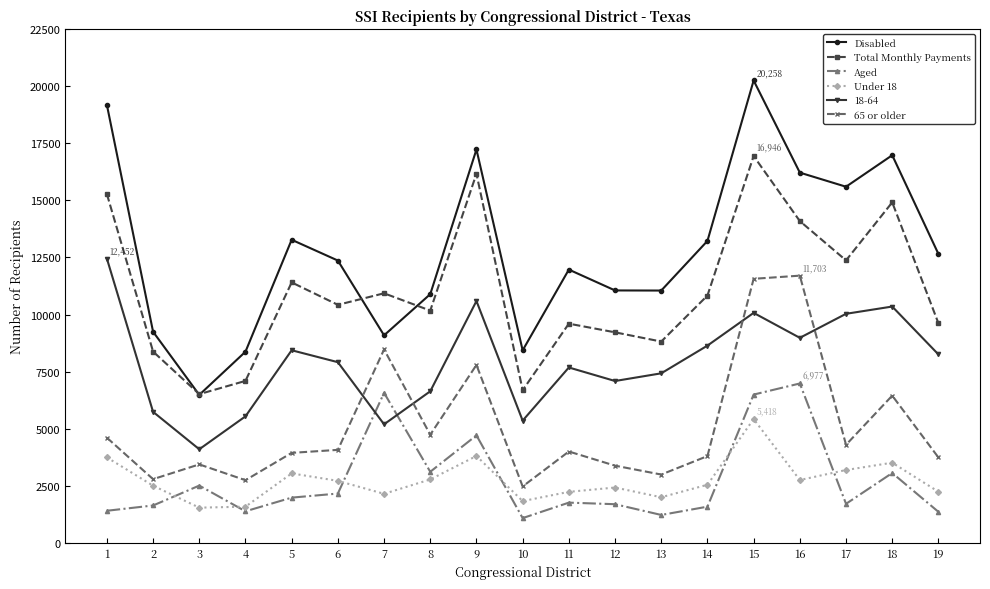

True or false: Under 18 has more than 0 interior local peaks.

True